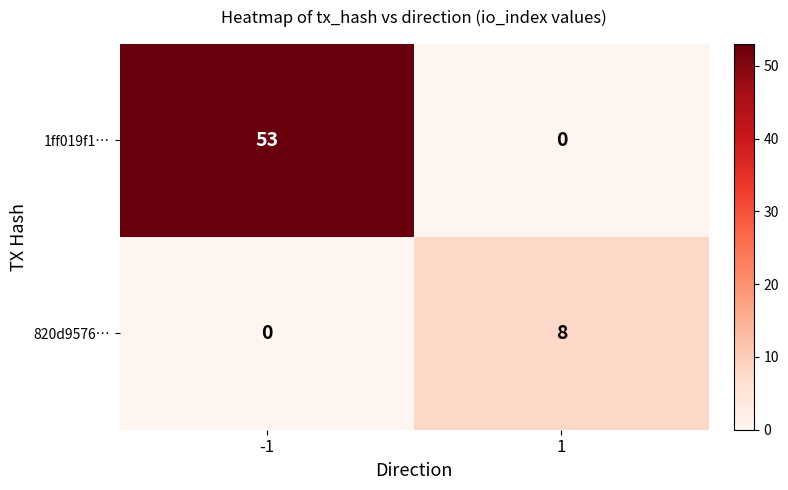

Which series has the widest spread of values?

1ff019f1…